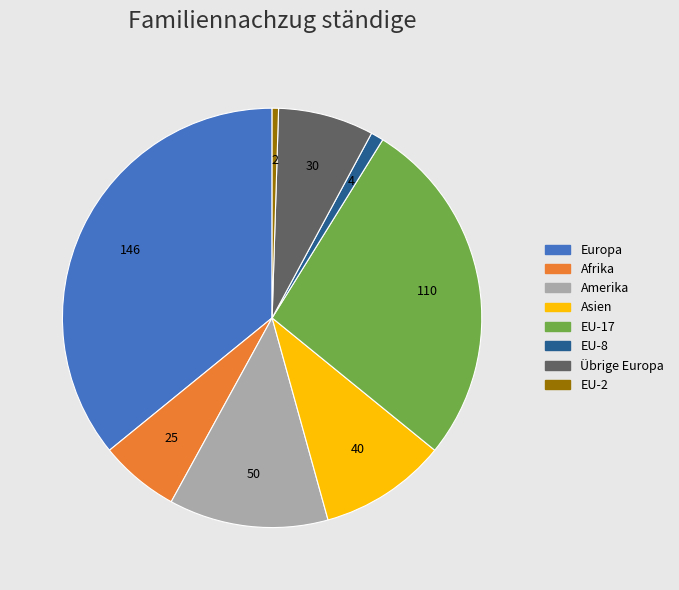

Is there a majority slice in this chart?

No